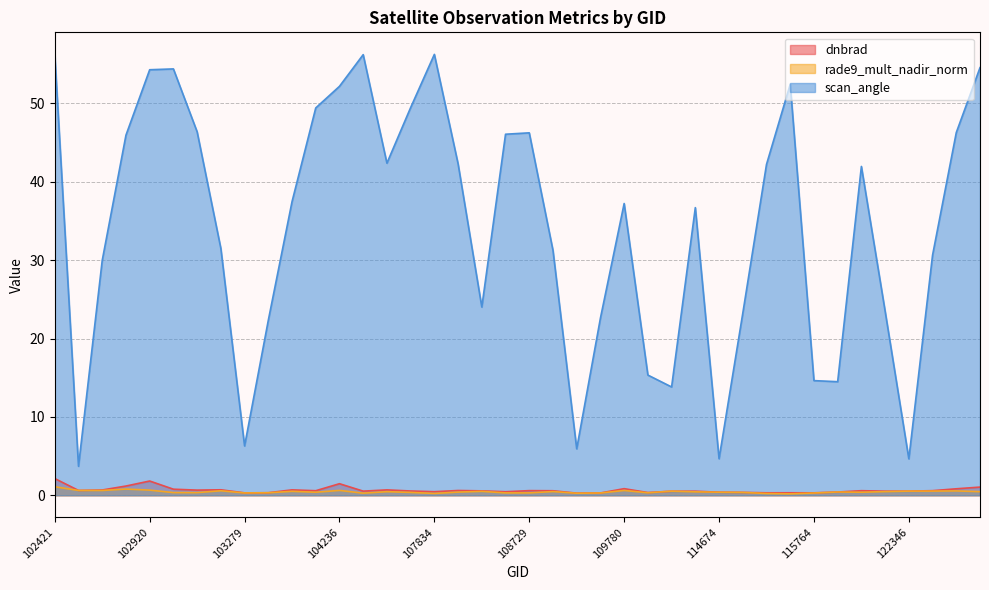

What is the difference between the highest and lowest values at 103761?

37.0